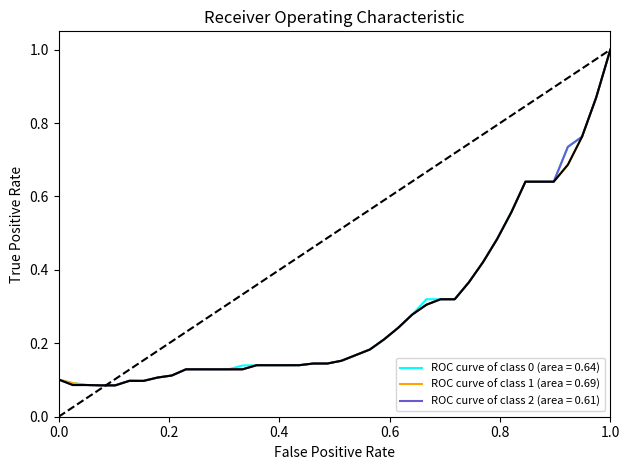

True or false: High and Low intersect in this chart.

False